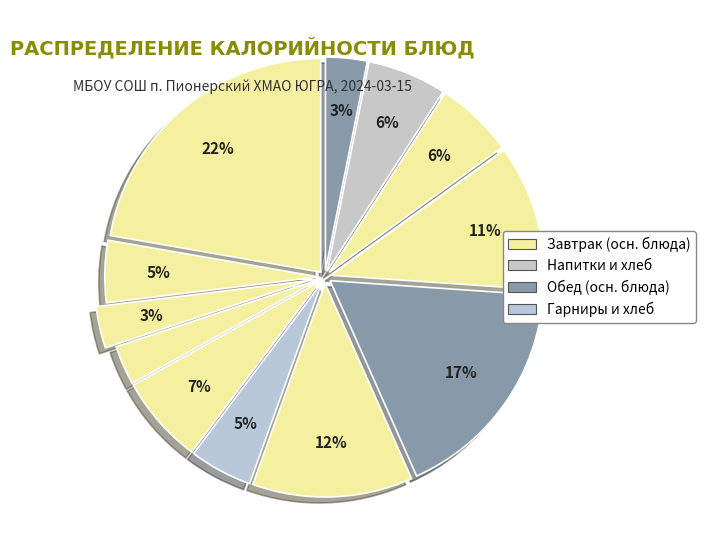

Count the number of slices in the pie.

12